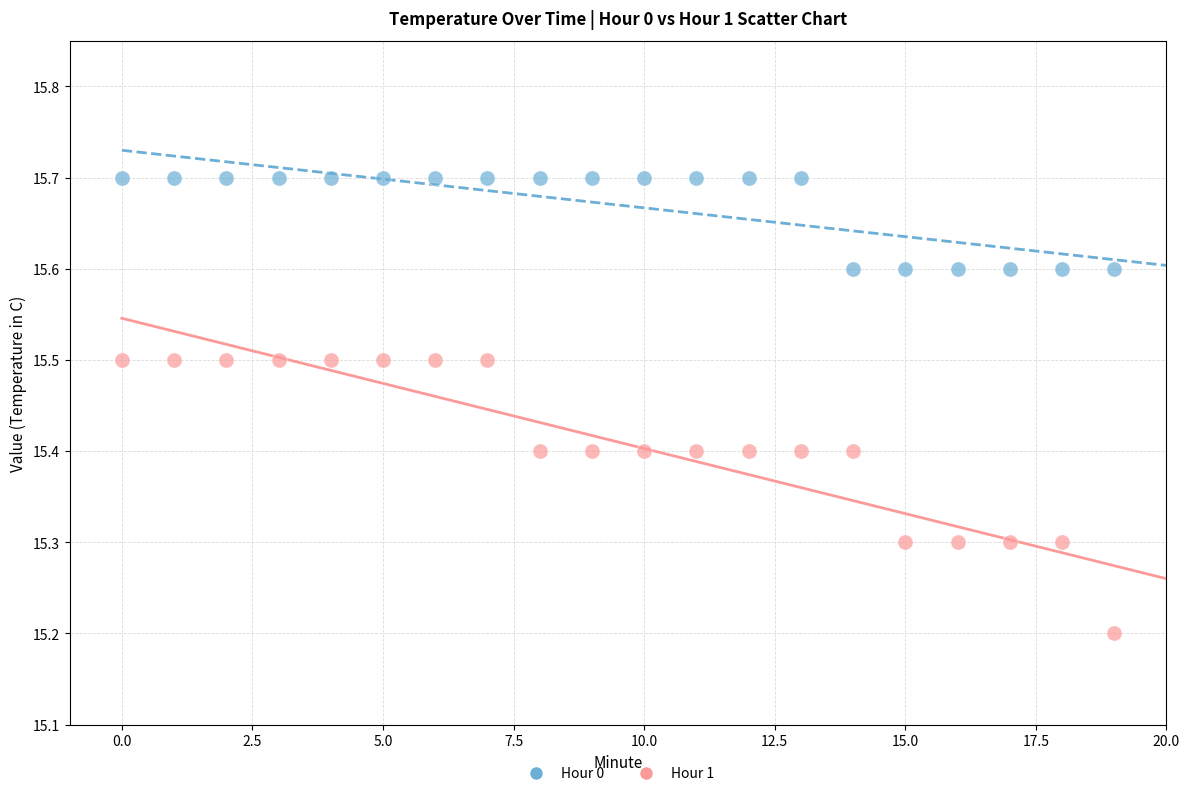

What are all the series names shown in the legend?

Hour 0, Hour 1